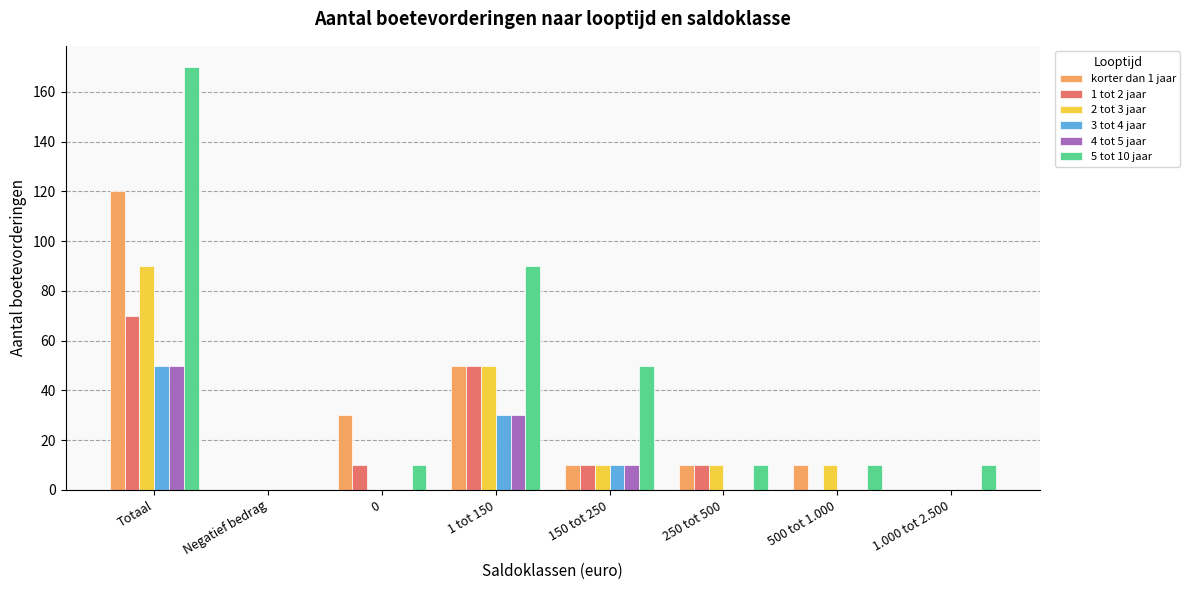

What are all the series names shown in the legend?

korter dan 1 jaar, 1 tot 2 jaar, 2 tot 3 jaar, 3 tot 4 jaar, 4 tot 5 jaar, 5 tot 10 jaar